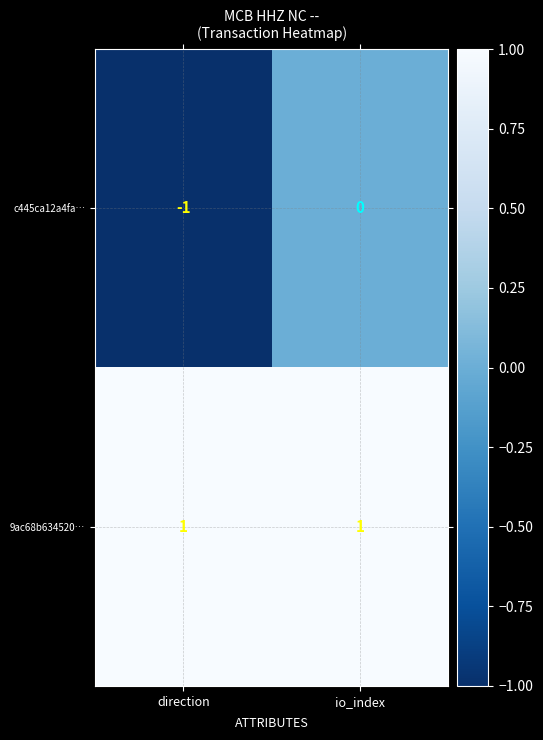

What is the smallest value displayed?

-1